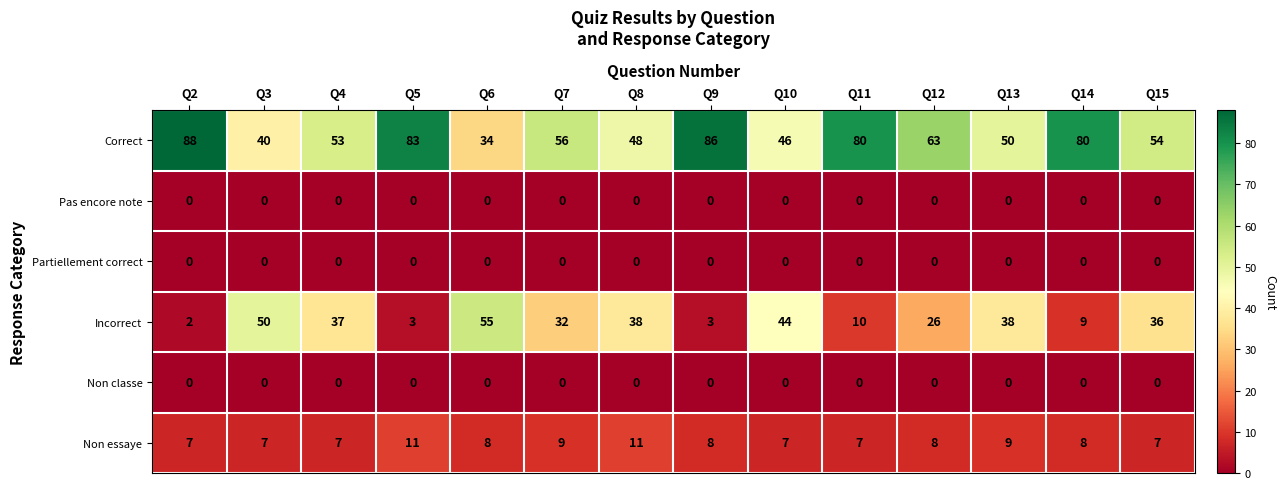

At which label is Correct closest to 61?

Q12